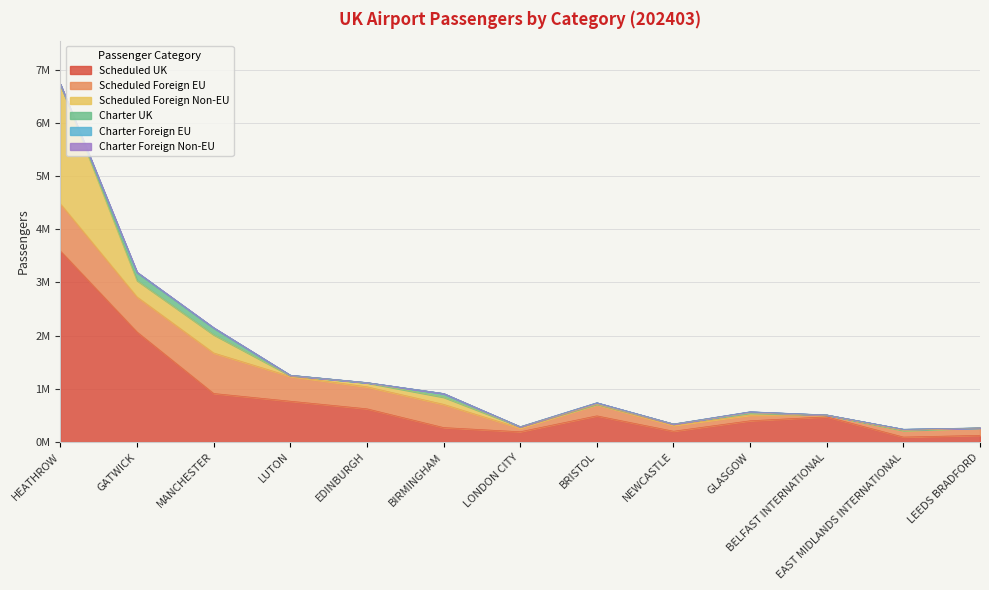

What is the label of the 6th point from the right?

BRISTOL